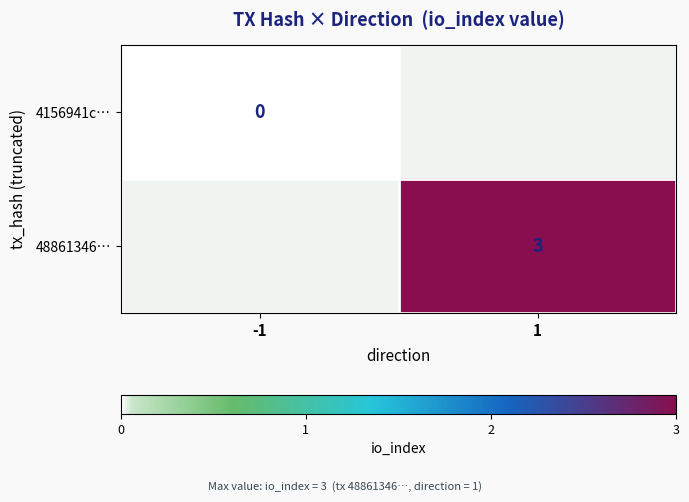

True or false: 48861346… has a value of 5 at 1.

False